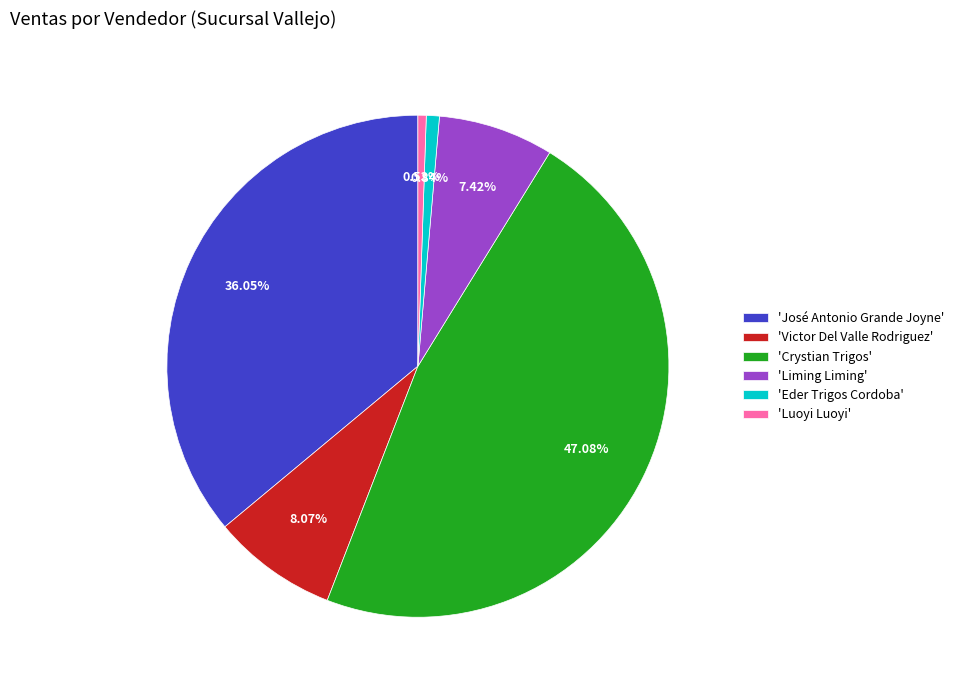

Combined, do 'Liming Liming' and 'Eder Trigos Cordoba' account for over 50%?

No